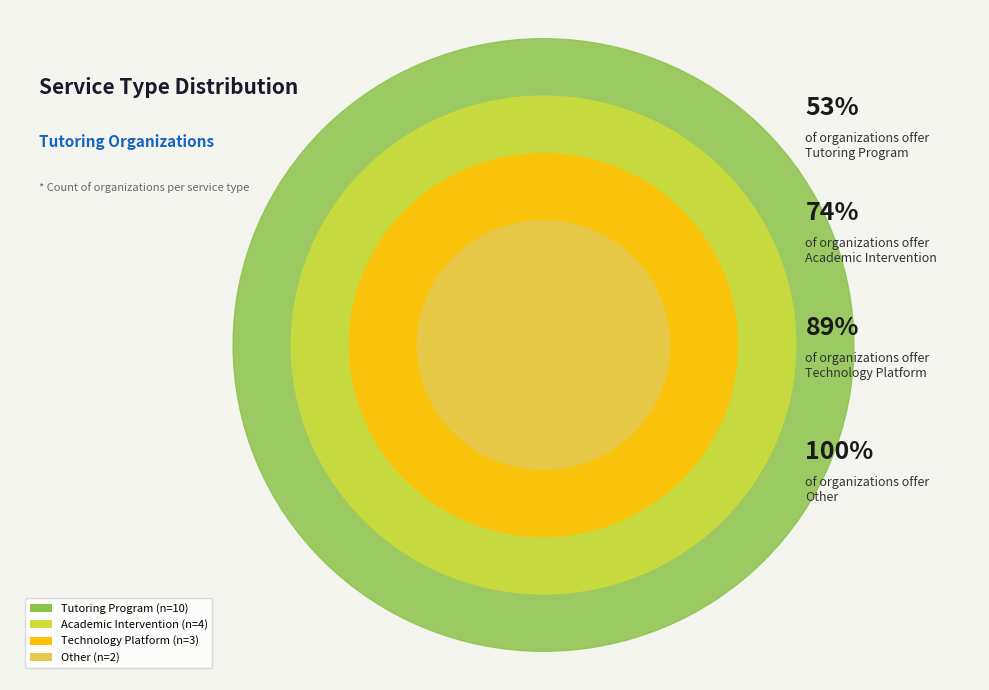

What is the largest slice in the pie chart?

Tutoring Program